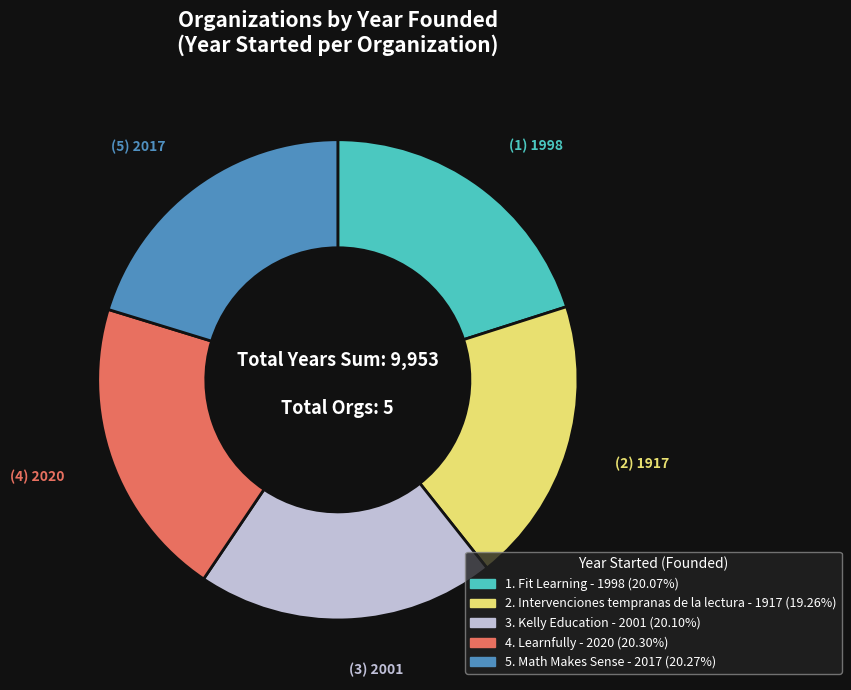

Does any single category account for the majority?

No